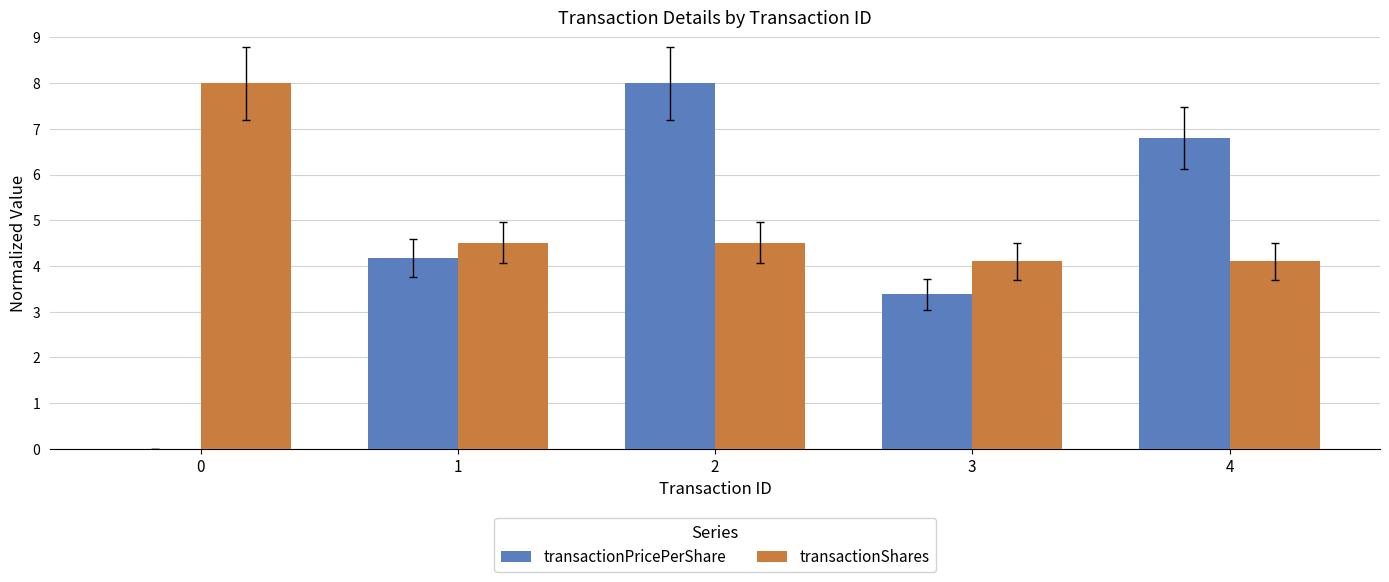

What is the highest value of the transactionPricePerShare series?

8.0